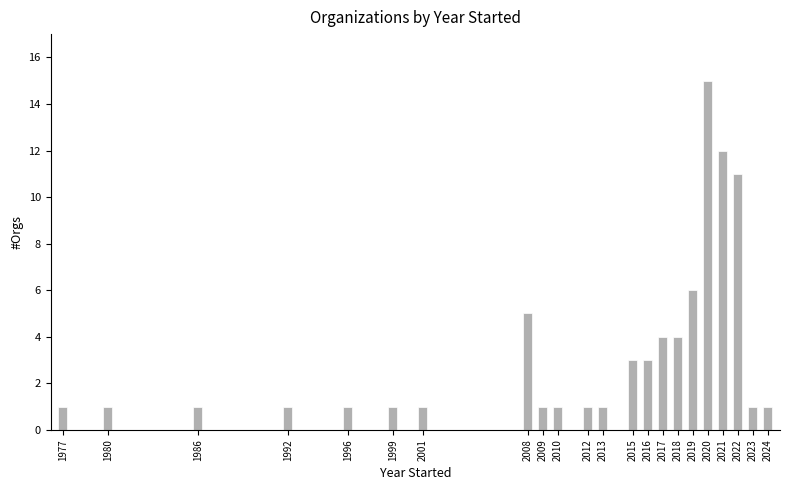

Reading left to right, extract all data points from this chart.

1977=1	1980=1	1986=1	1992=1	1996=1	1999=1	2001=1	2008=5	2009=1	2010=1	2012=1	2013=1	2015=3	2016=3	2017=4	2018=4	2019=6	2020=15	2021=12	2022=11	2023=1	2024=1